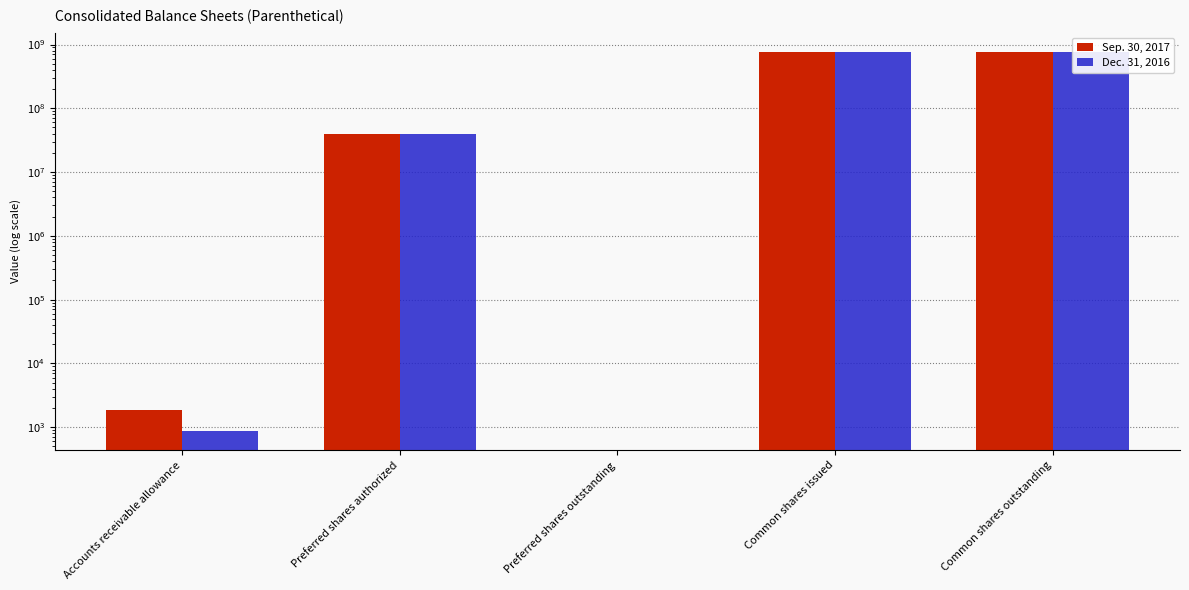

How many bars are there in total?

10